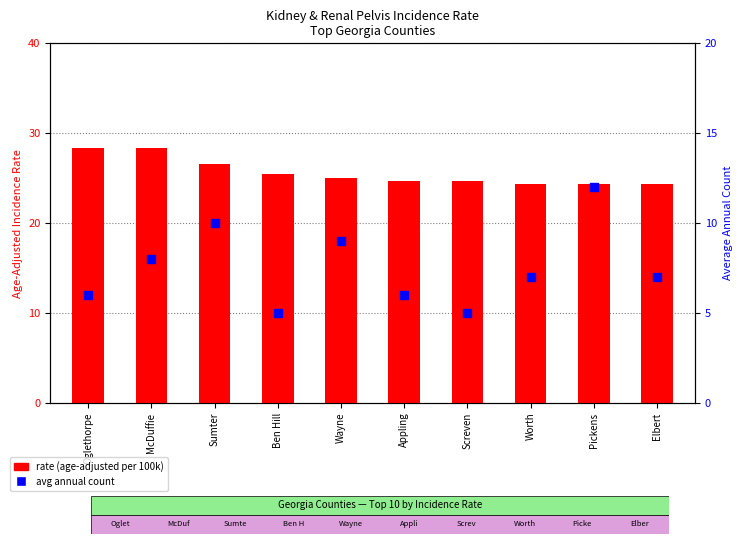

At which category is the sum across all series the highest?

Sumter